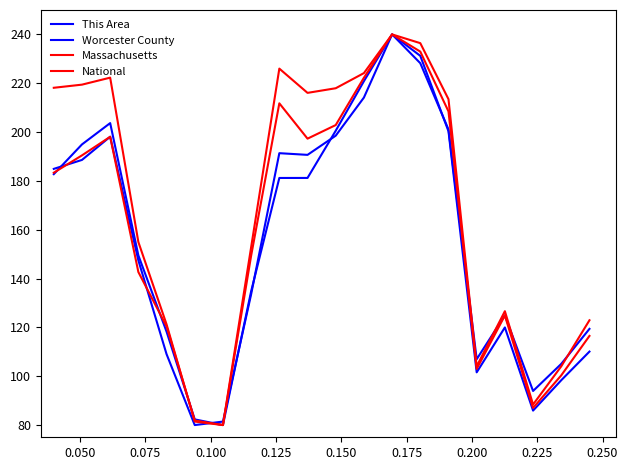

What is the highest value of the Massachusetts series?

240.0